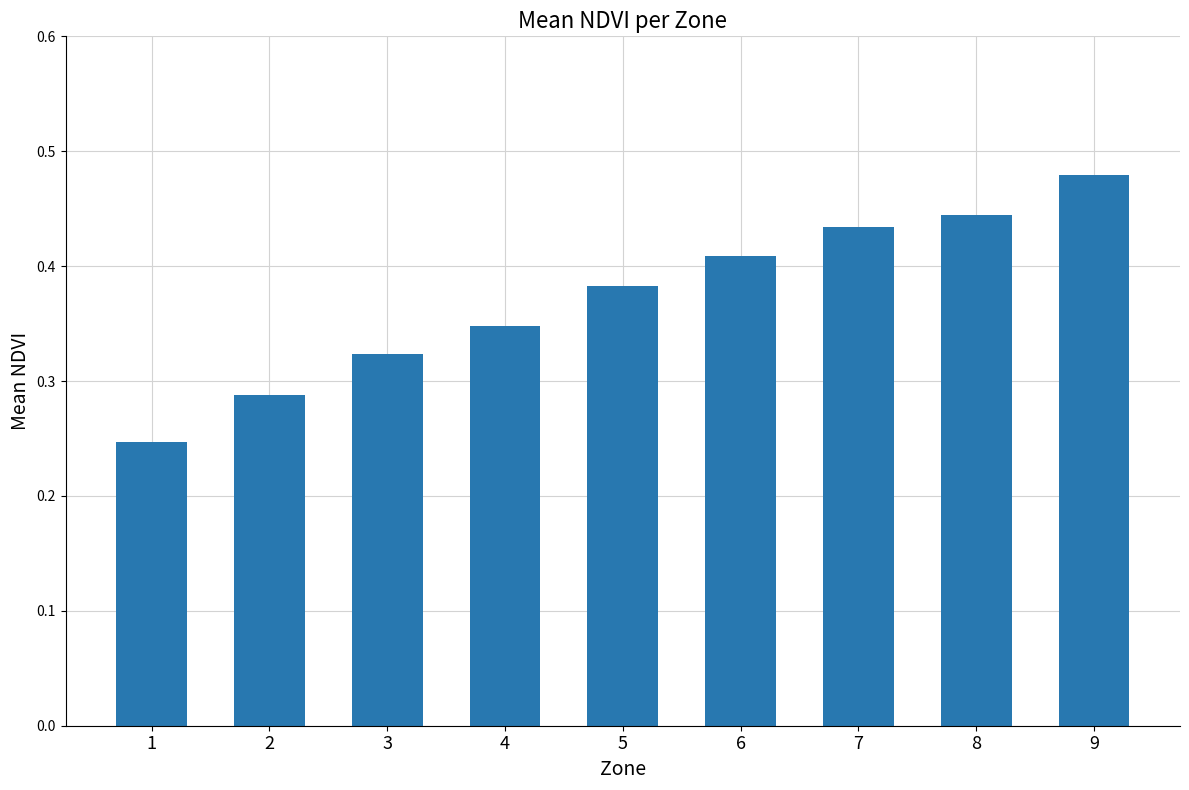

Are the bars horizontal?

No